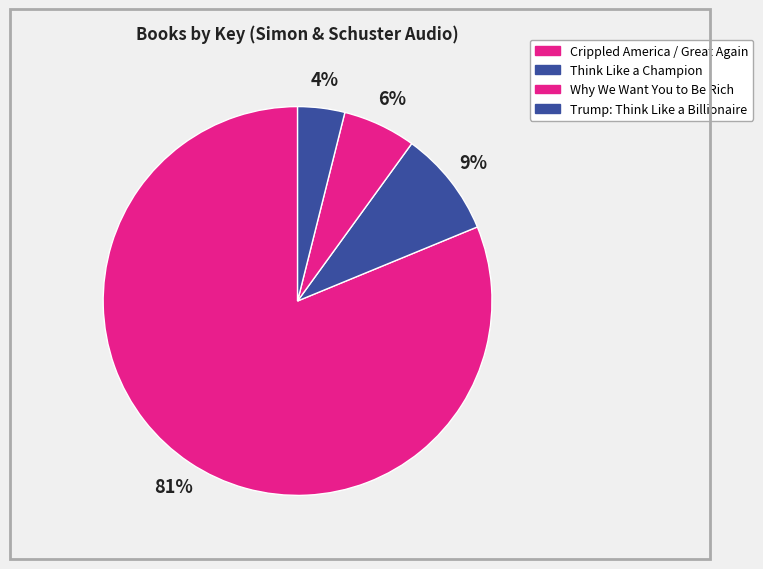

To the nearest percent, what percentage of the pie is Why We Want You to Be Rich?

6%